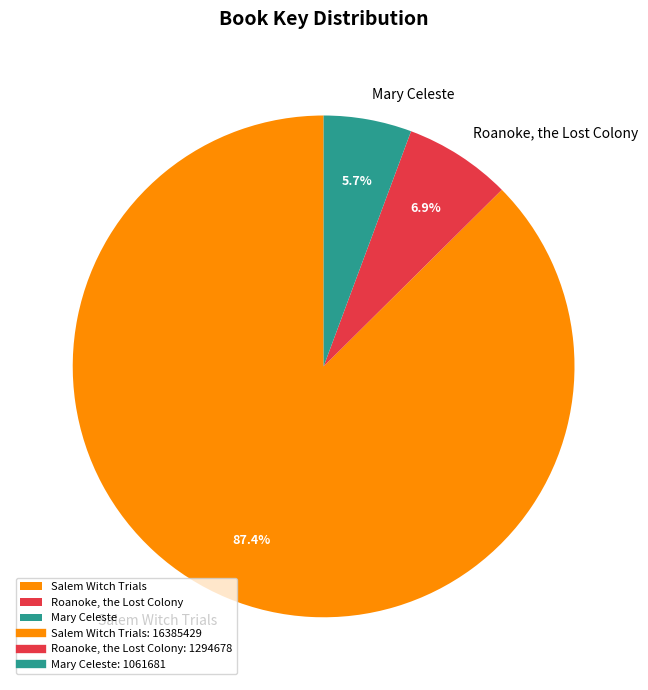

Do Mary Celeste and Roanoke, the Lost Colony together represent more than half of the pie?

No